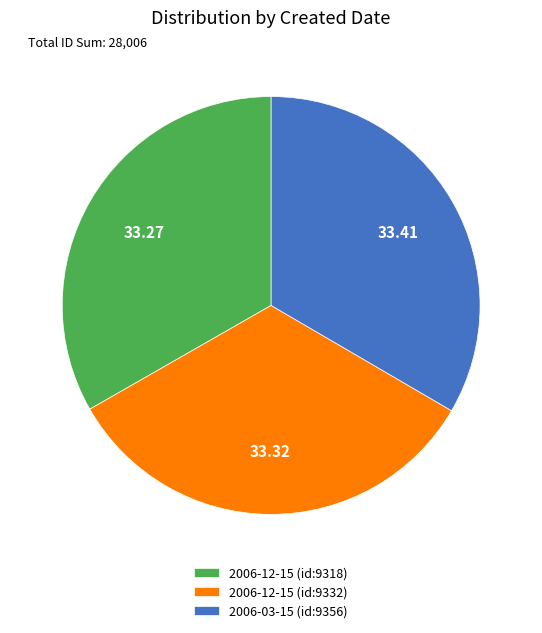

Is there a majority slice in this chart?

No